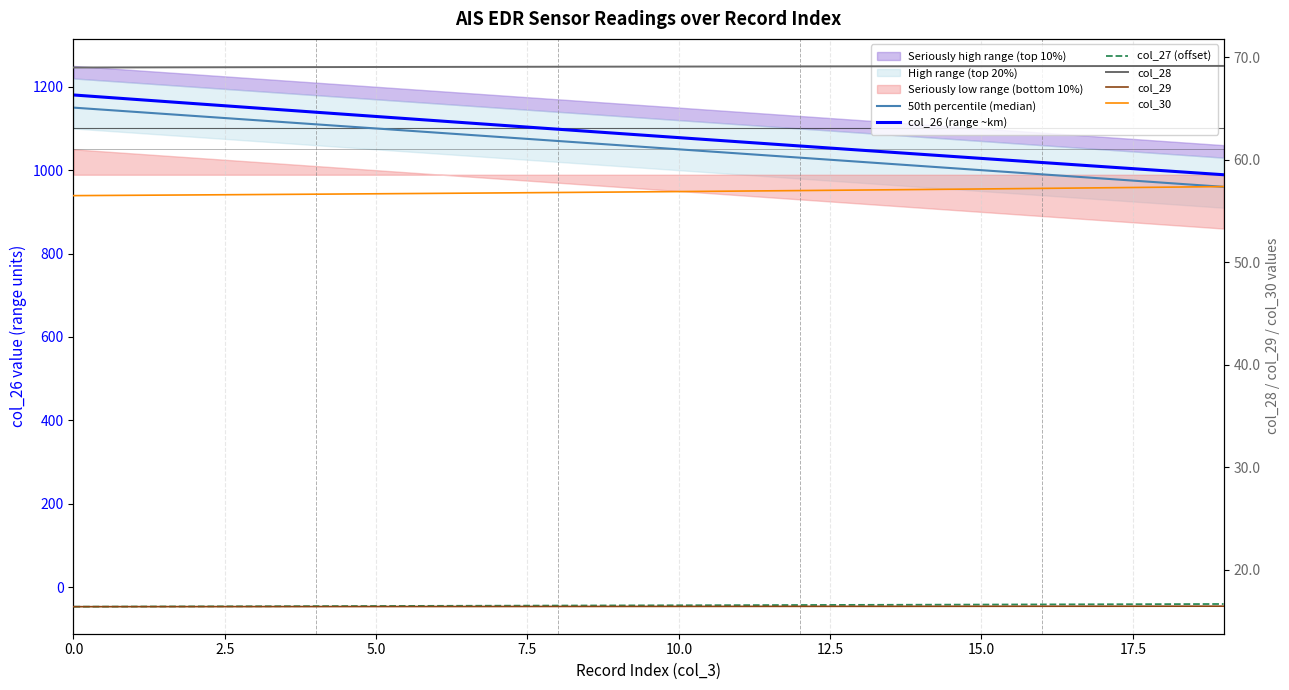

What is the sum of the 50th percentile (median) values at 14 and 16?

2000.0